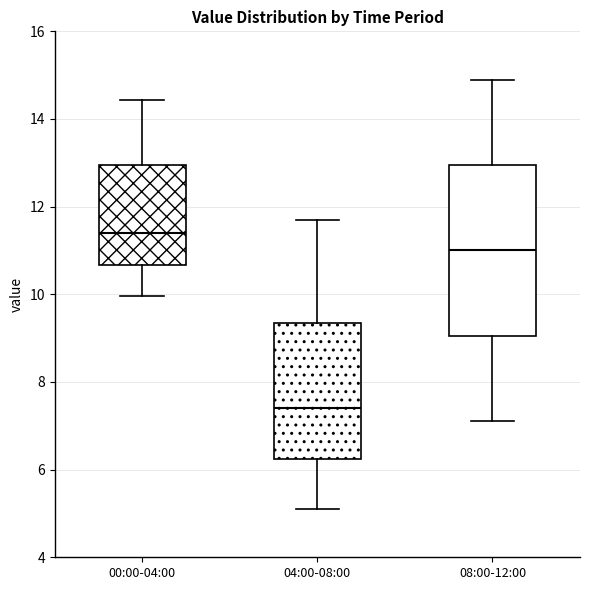

Where does the lower whisker of the box for 00:00-04:00 end on the y-axis? The values are not printed on the chart, so give them approximately, as read against the axis.

10.0